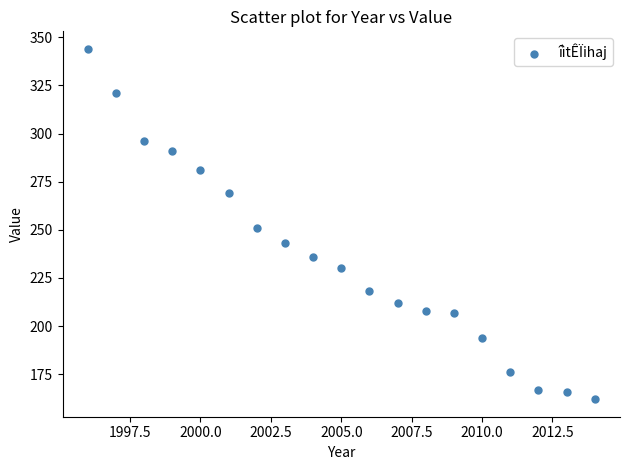

What is the range of Y values (max minus min)?

182